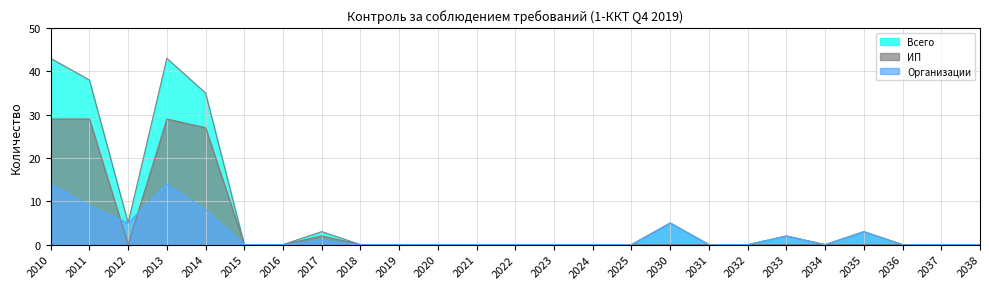

True or false: Всего has a value of -26 at 2022.

False